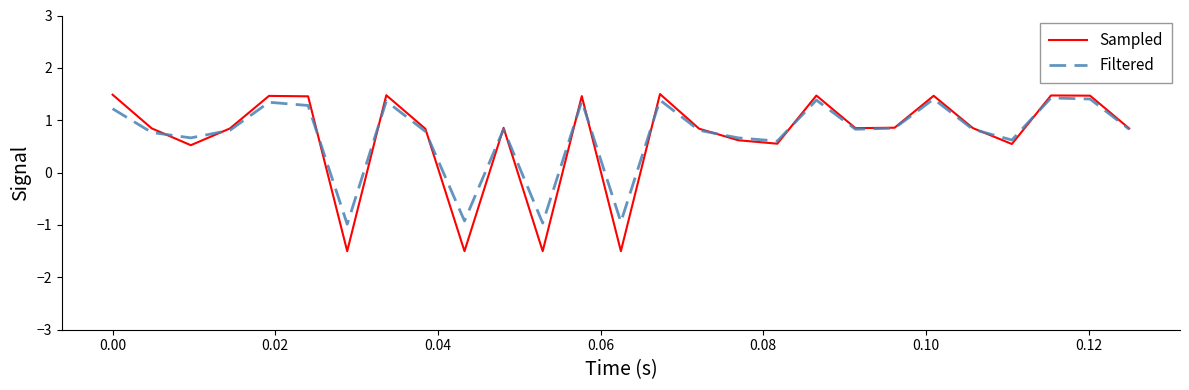

Which series has the widest spread of values?

Sampled